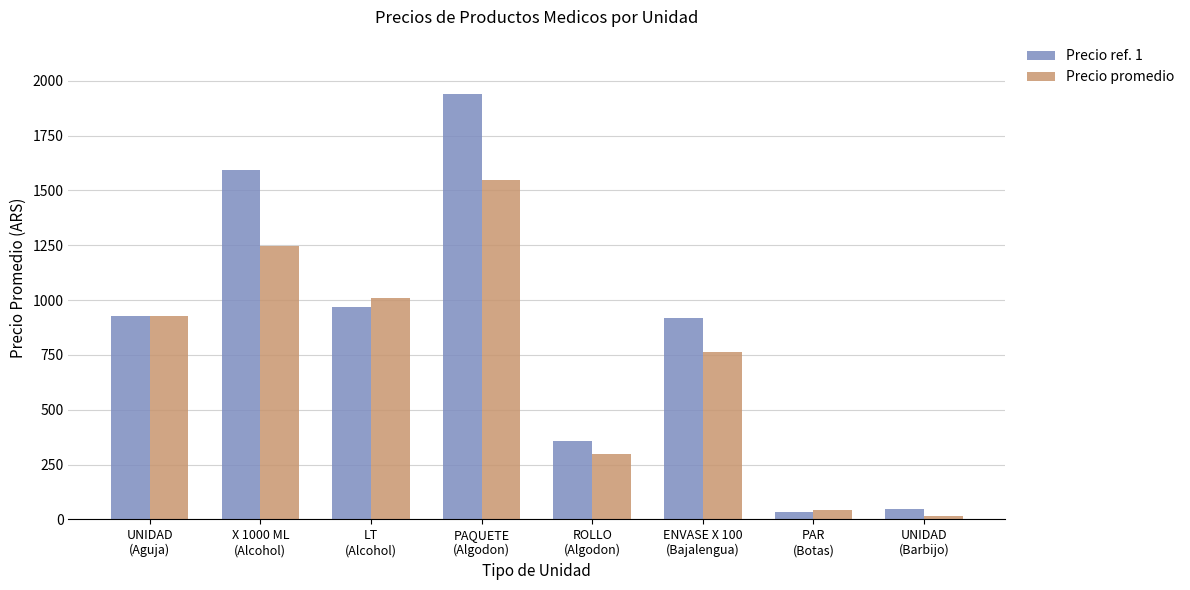

What is the minimum value shown in the chart?

13.6